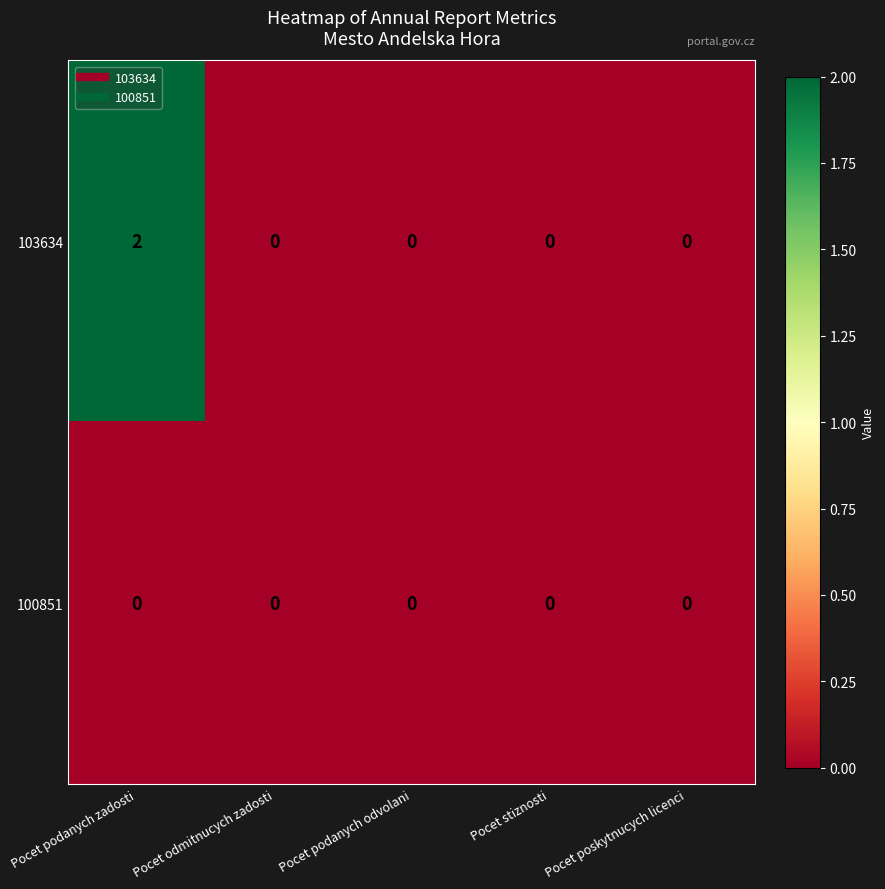

Is it true that 100851 equals 0 at Pocet odmitnucych zadosti?

True